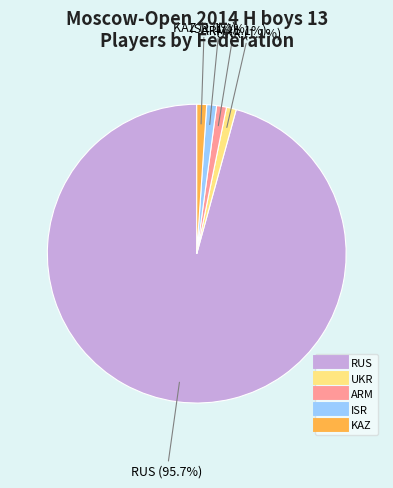

Combined, do ARM and KAZ account for over 50%?

No